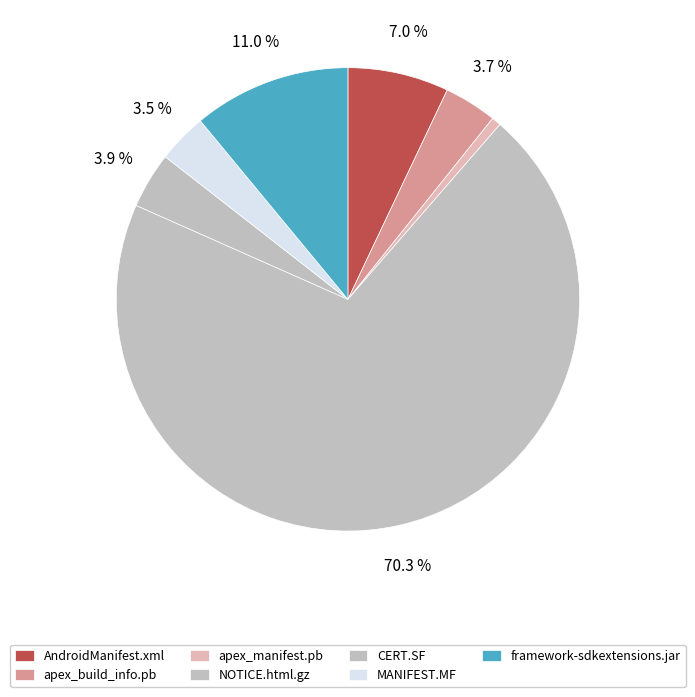

How many segments does this pie chart have?

7